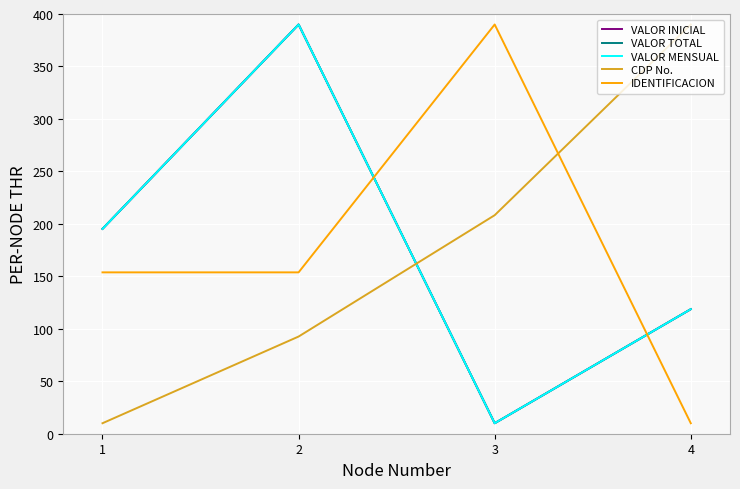

Does the chart have visible grid lines?

Yes